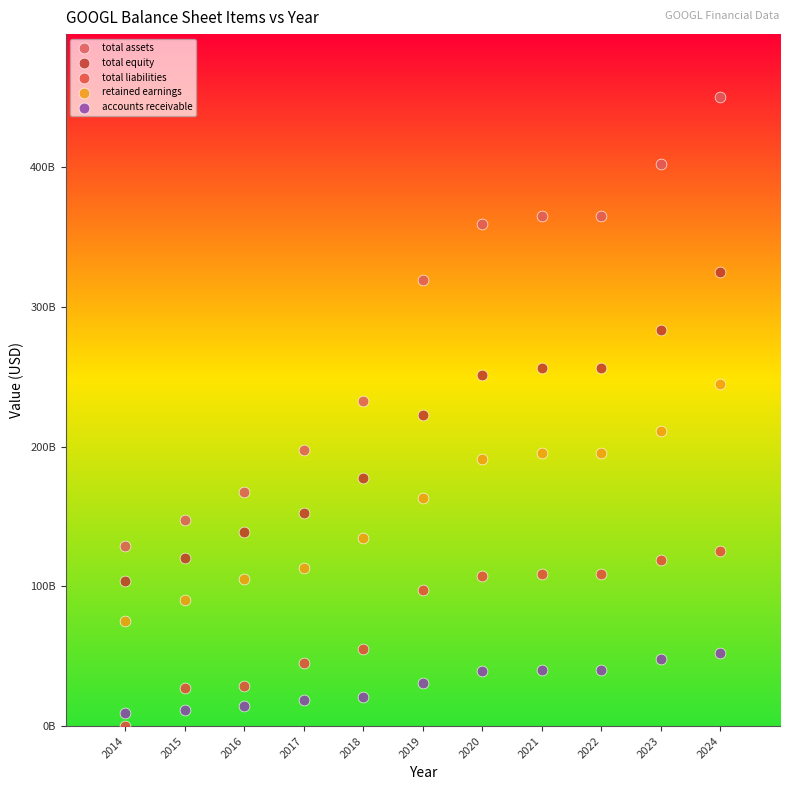

What are all the series names shown in the legend?

total assets, total equity, total liabilities, retained earnings, accounts receivable